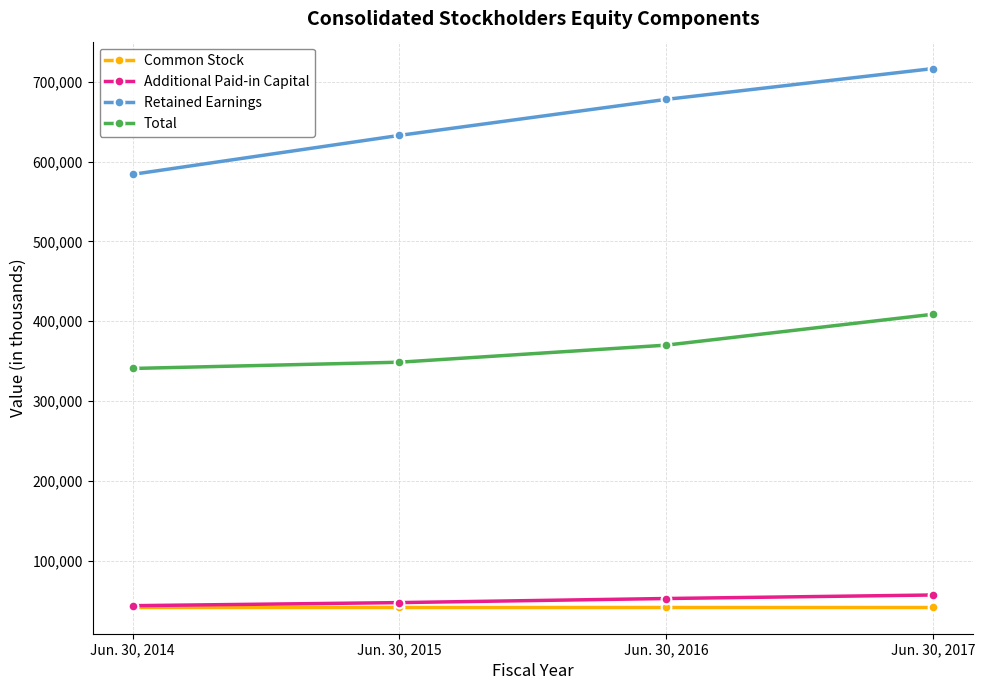

Is this an area chart (filled region under the line)?

No